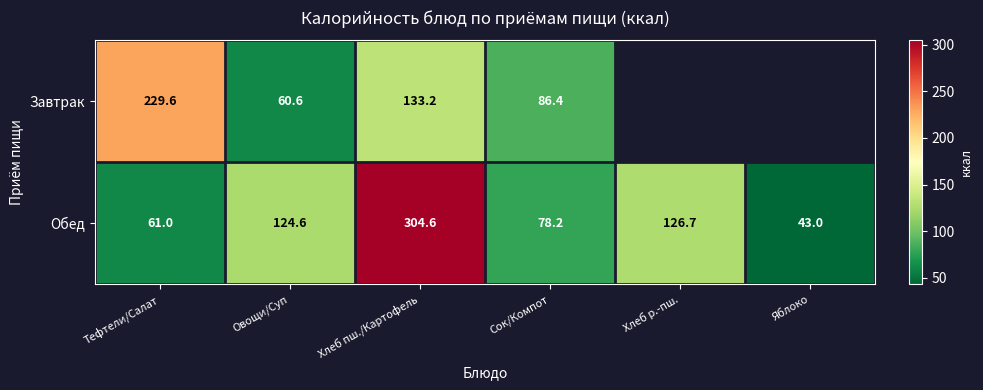

Rank the categories by Обед value from highest to lowest.

Хлеб пш./Картофель, Хлеб р.-пш., Овощи/Суп, Сок/Компот, Тефтели/Салат, Яблоко